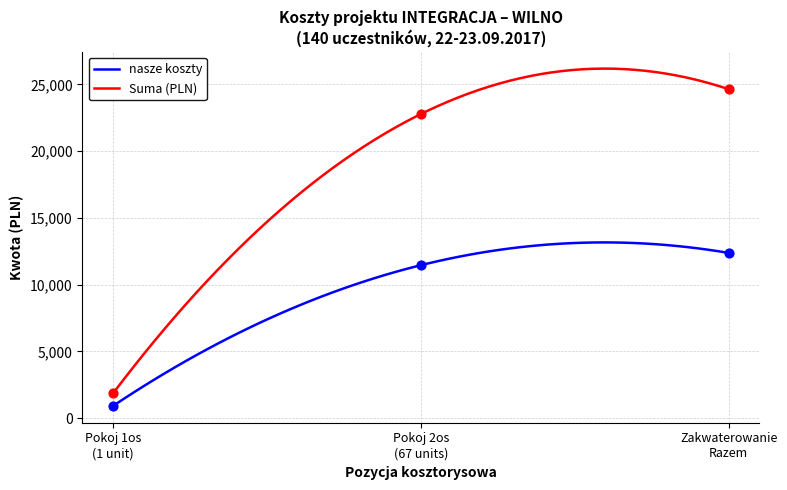

True or false: Suma (PLN) and nasze koszty cross at least once.

False